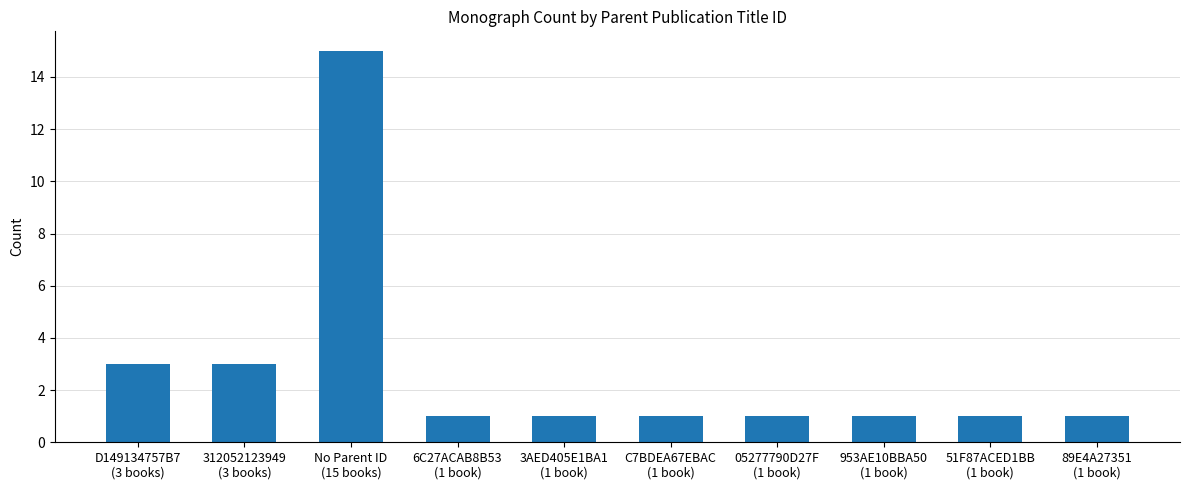

True or false: the data shows 1 at 6C27ACAB8B53
(1 book).

True